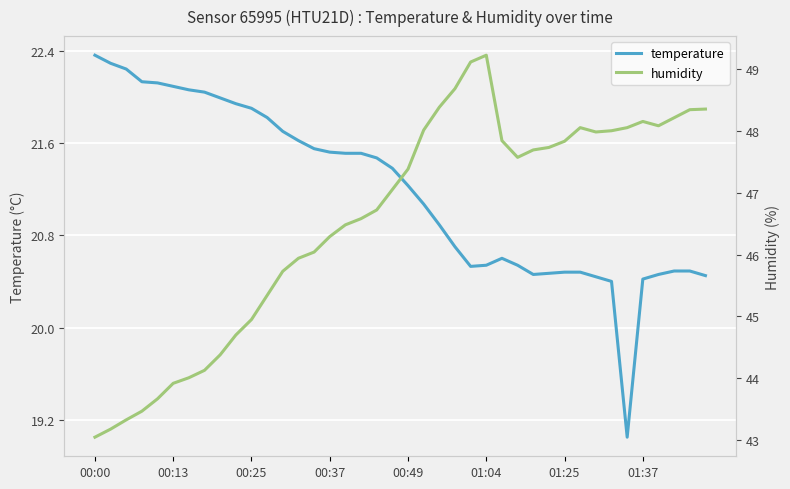

Reading left to right, what are all the values shown in this chart?

temperature: 22.4	22.3	22.2	22.1	22.1	22.1	22.1	22.0	22.0	21.9	21.9	21.8	21.7	21.6	21.6	21.5	21.5	21.5	21.5	21.4	21.2	21.1	20.9	20.7	20.5	20.5	20.6	20.5	20.5	20.5	20.5	20.5	20.4	20.4	19.1	20.4	20.5	20.5	20.5	20.4
humidity: 43.0	43.2	43.3	43.5	43.7	43.9	44.0	44.1	44.4	44.7	45.0	45.3	45.7	45.9	46.0	46.3	46.5	46.6	46.7	47.0	47.4	48.0	48.4	48.7	49.1	49.2	47.8	47.6	47.7	47.7	47.8	48.0	48.0	48.0	48.0	48.1	48.1	48.2	48.3	48.4